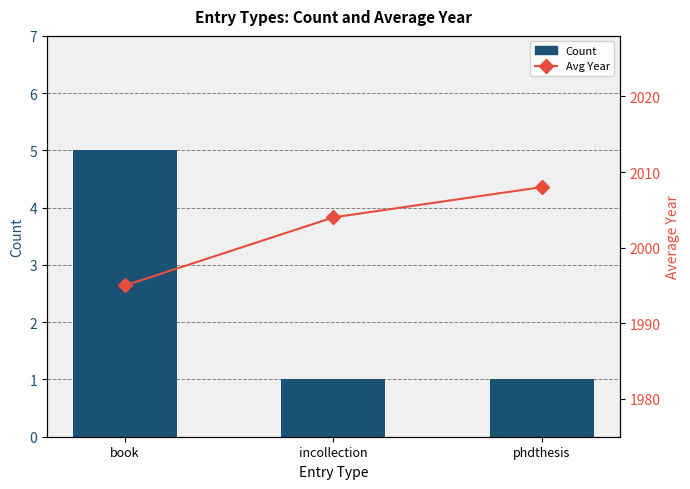

Rank the series by their average value, from highest to lowest.

Avg Year, Count